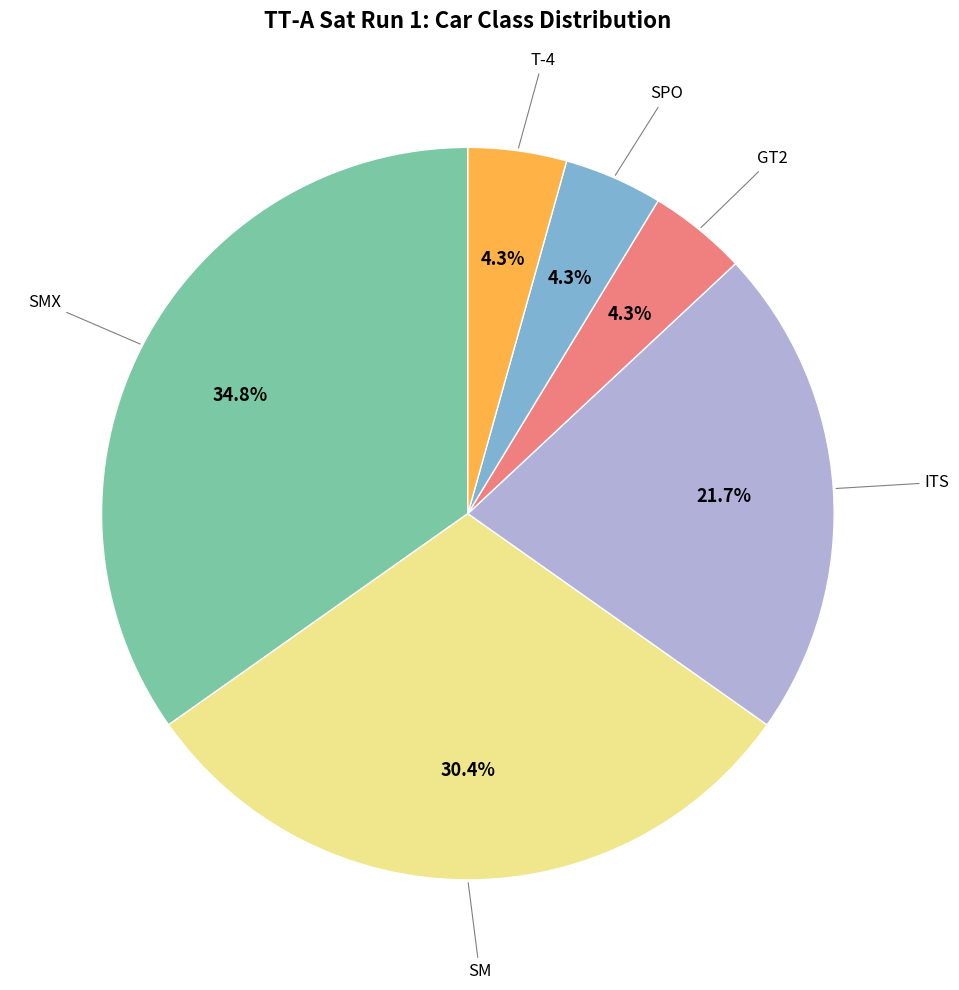

Does any single category account for the majority?

No